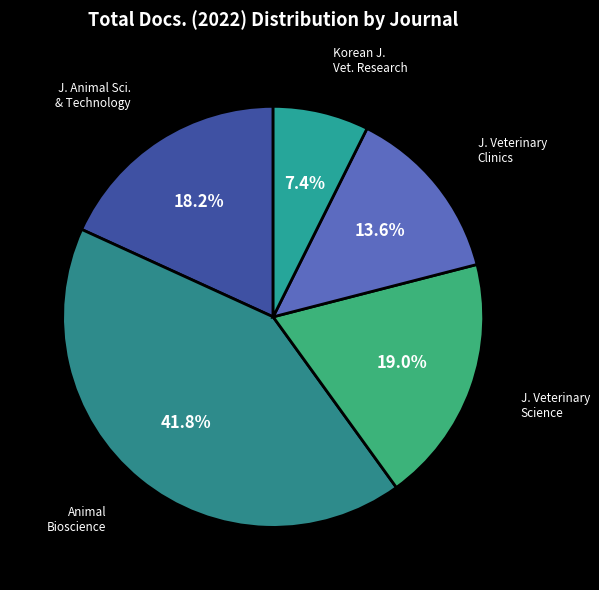

What is the smallest slice in the pie chart?

Korean Journal of Veterinary Research